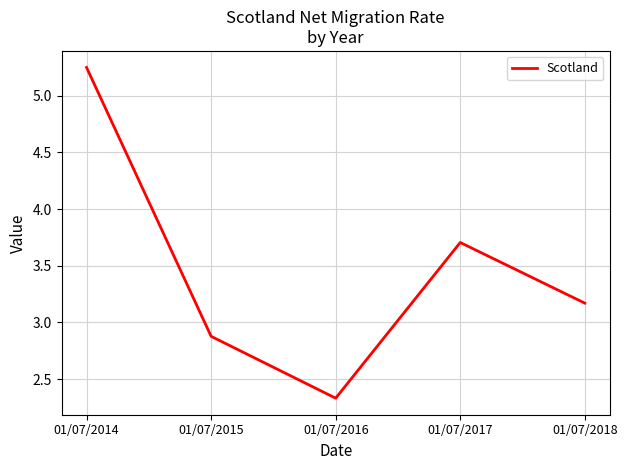

Where does the data first go above 3?

01/07/2014